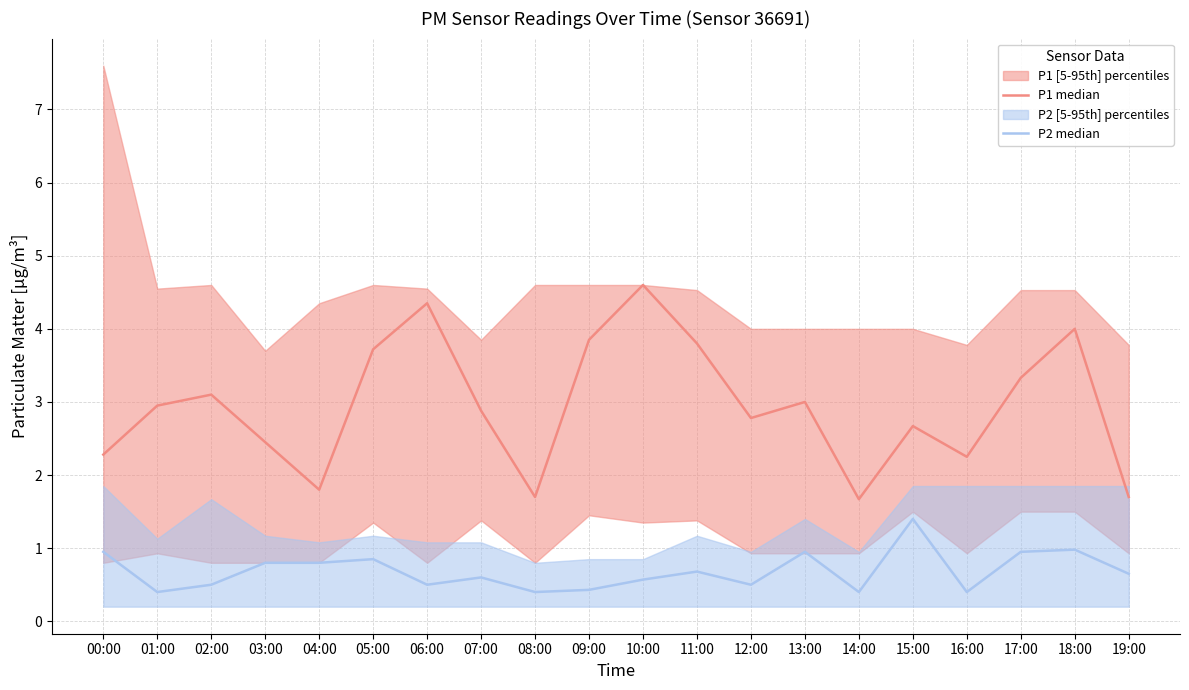

True or false: P2 median has more than 1 points higher than both neighbors.

True